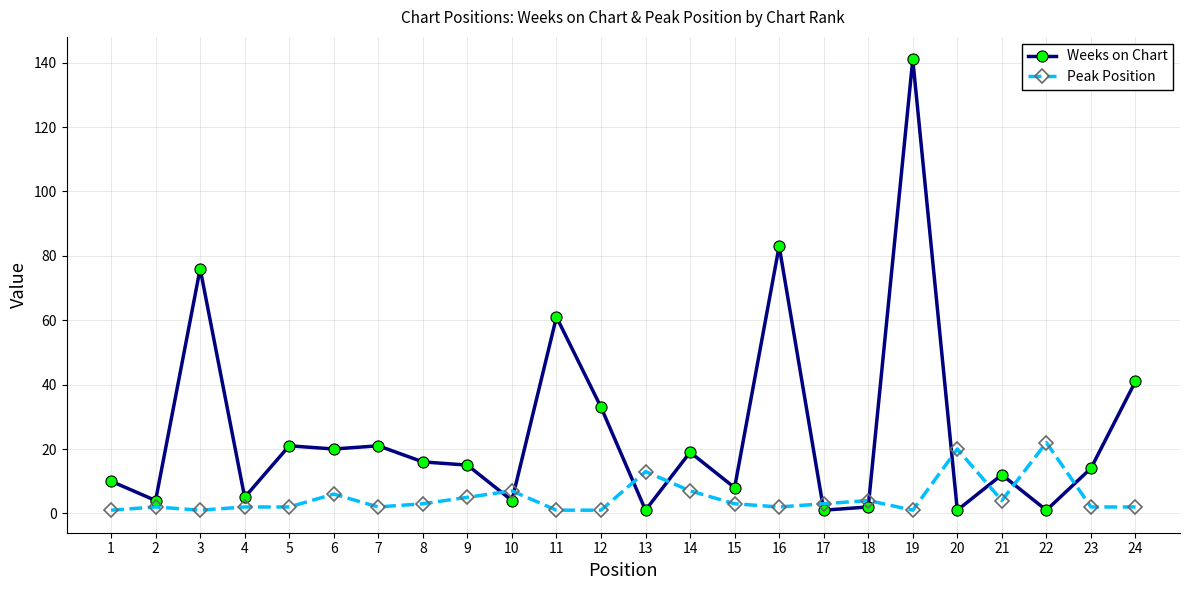

Rank the series by their maximum value, from lowest to highest.

Peak Position, Weeks on Chart